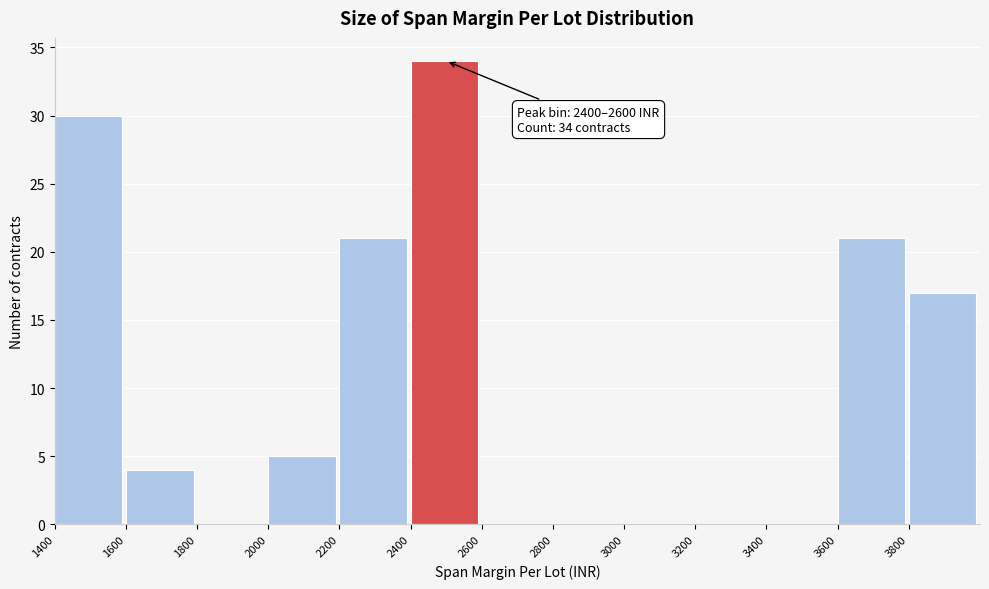

Which range on the x-axis has the tallest bar?

2400 to 2600